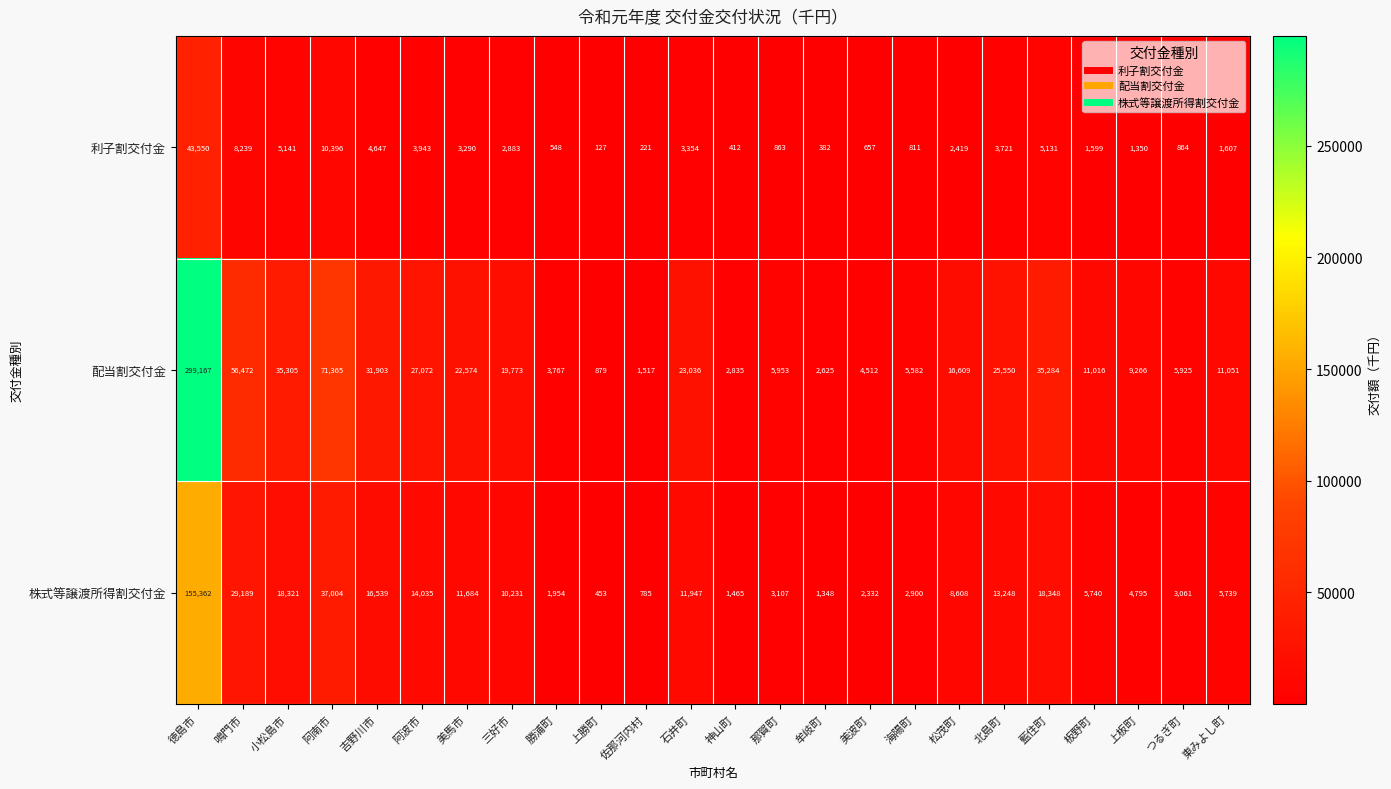

Where is 株式等譲渡所得割交付金 nearest to the value 77907?

阿南市